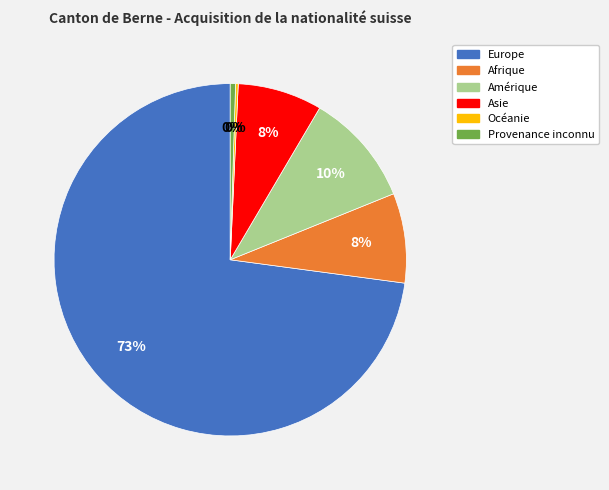

To the nearest percent, what portion does Asie represent?

8%